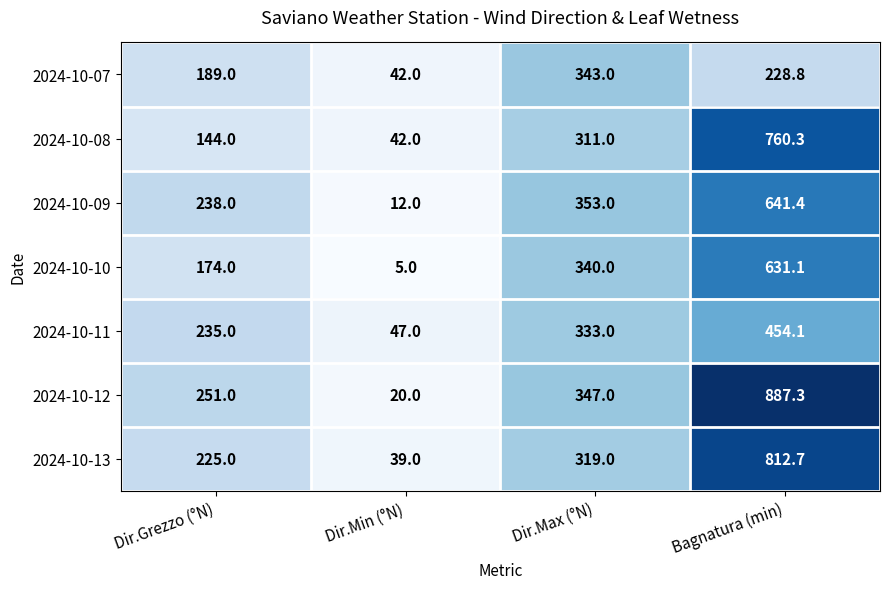

How many series are shown in this chart?

7